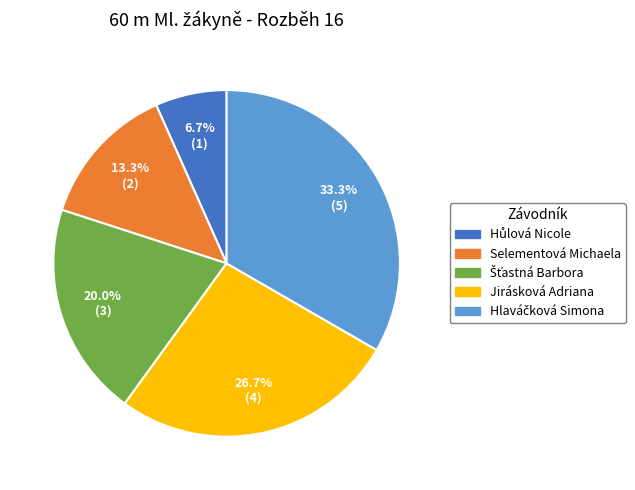

Approximately how many times larger is the value at Jirásková Adriana compared to Selementová Michaela?

2.0